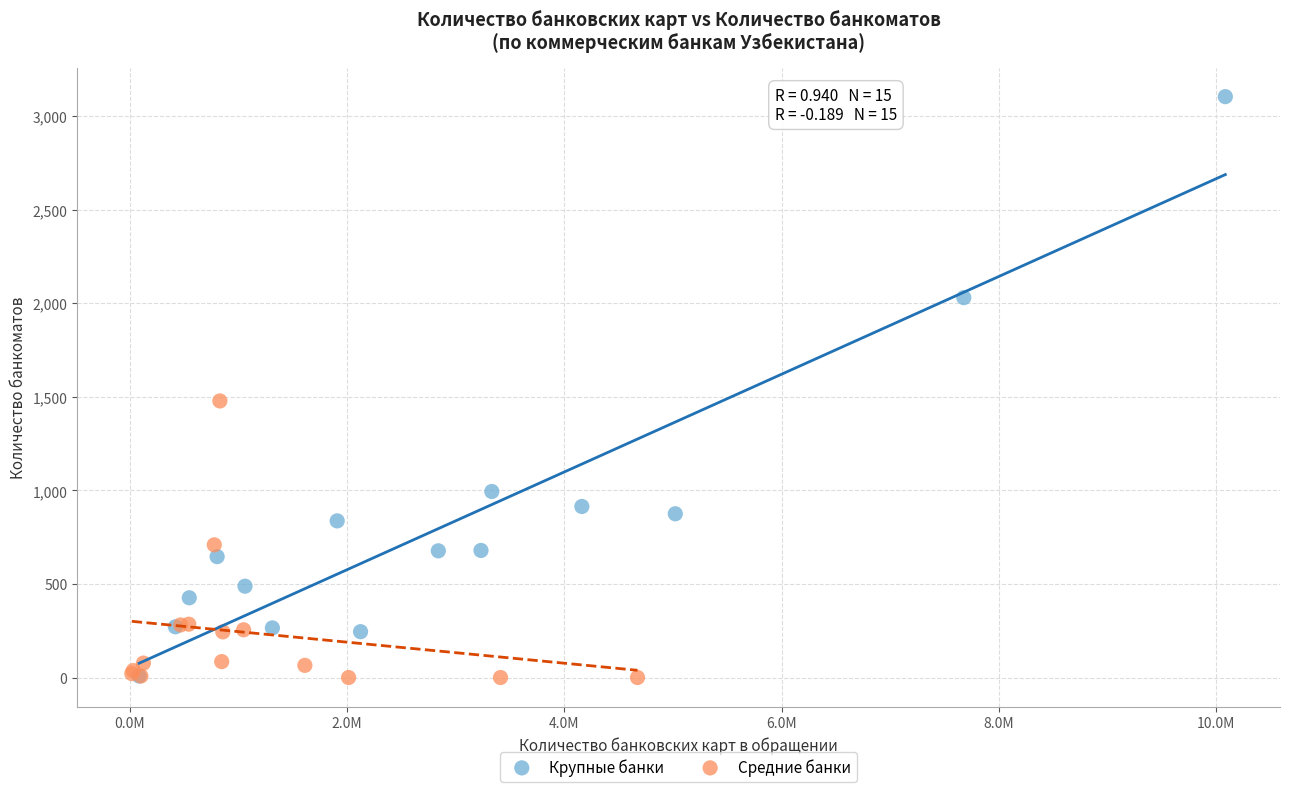

Which series contains the highest Y value?

Крупные банки